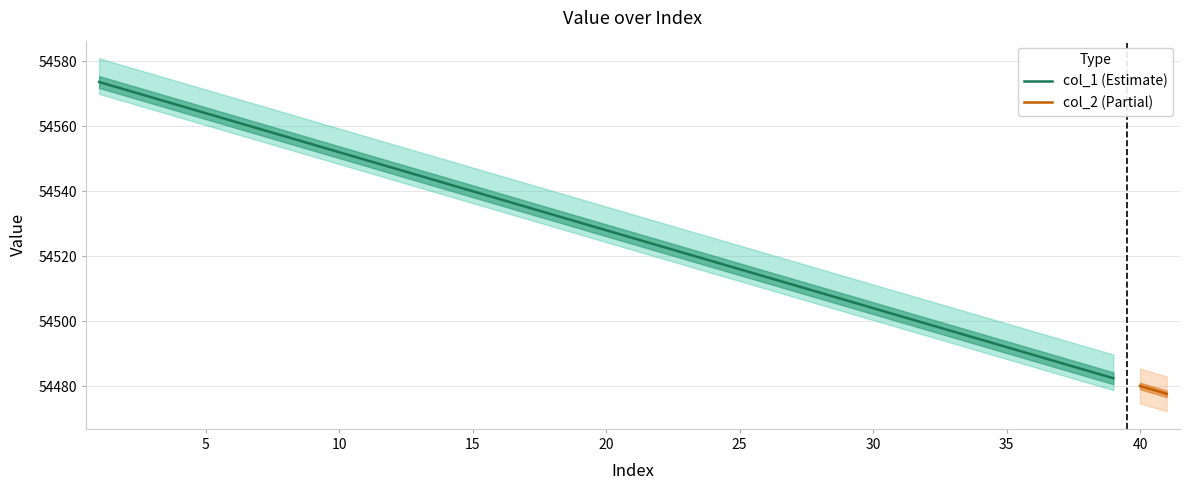

How many data points are less than 54528?

19